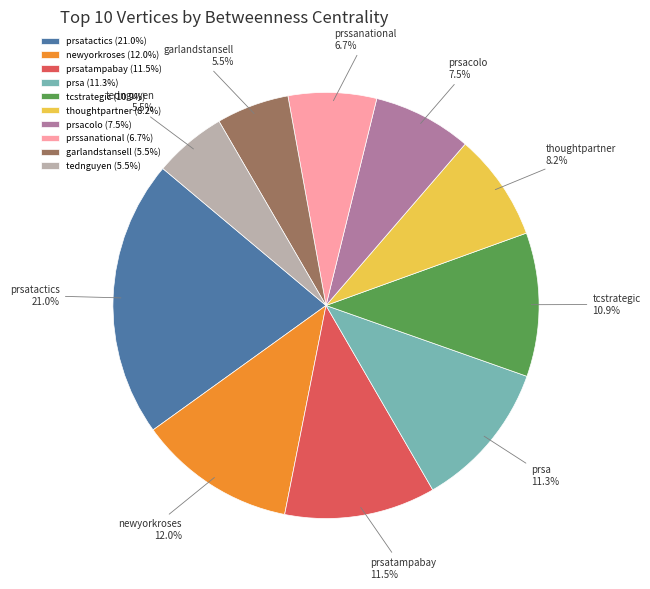

Which category has the biggest portion of the pie?

prsatactics